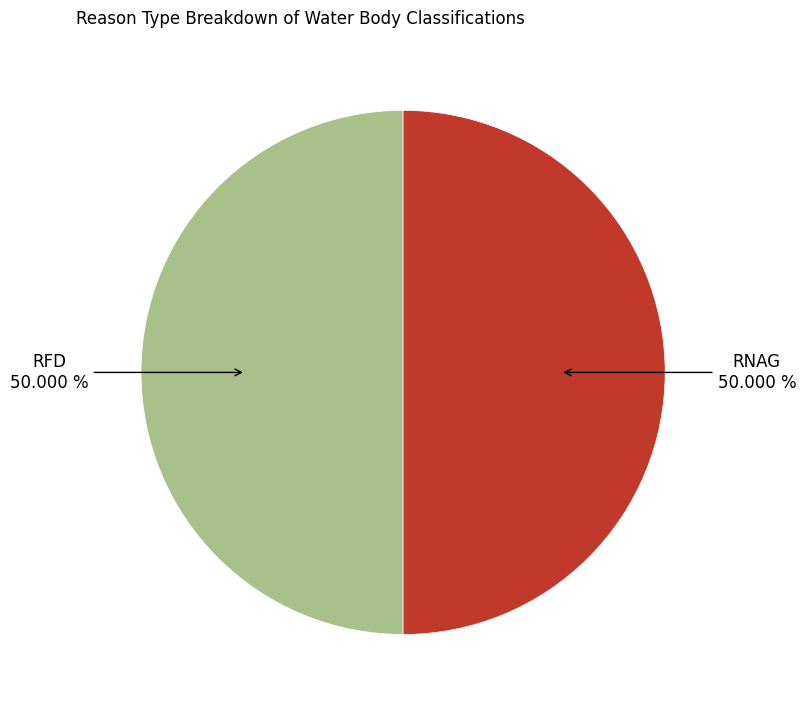

What is the smallest slice in the pie chart?

RNAG